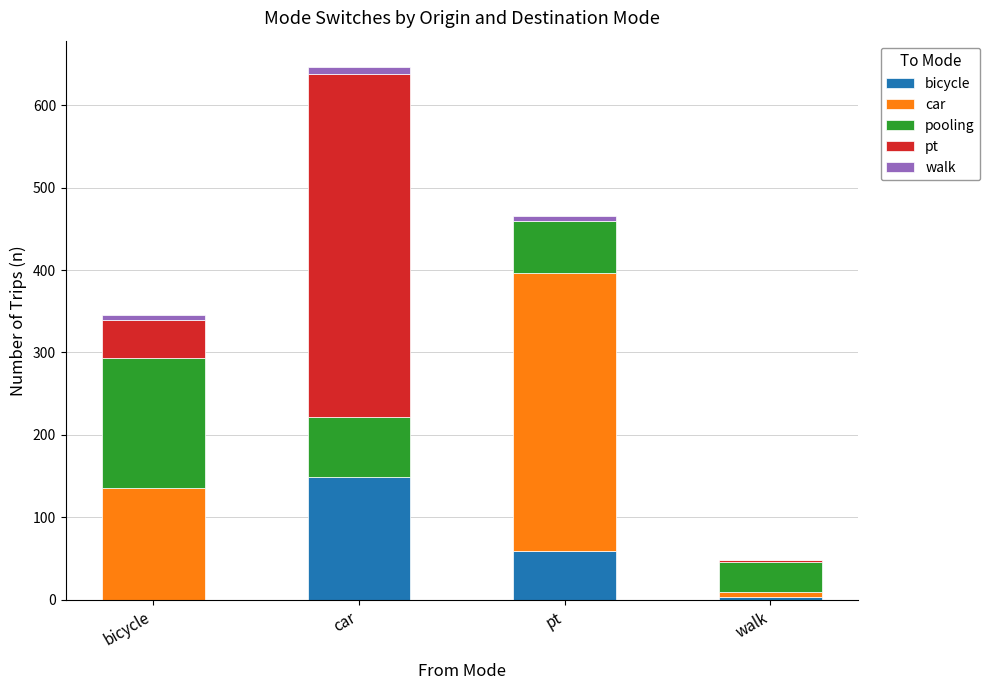

At which category is the sum across all series the highest?

car